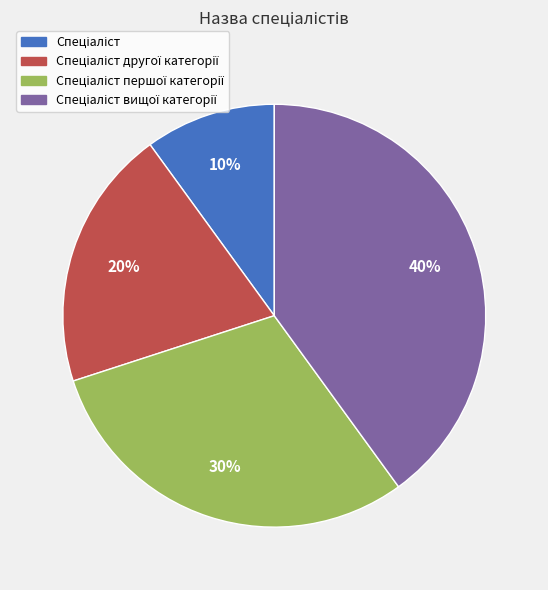

Does any single category account for the majority?

No